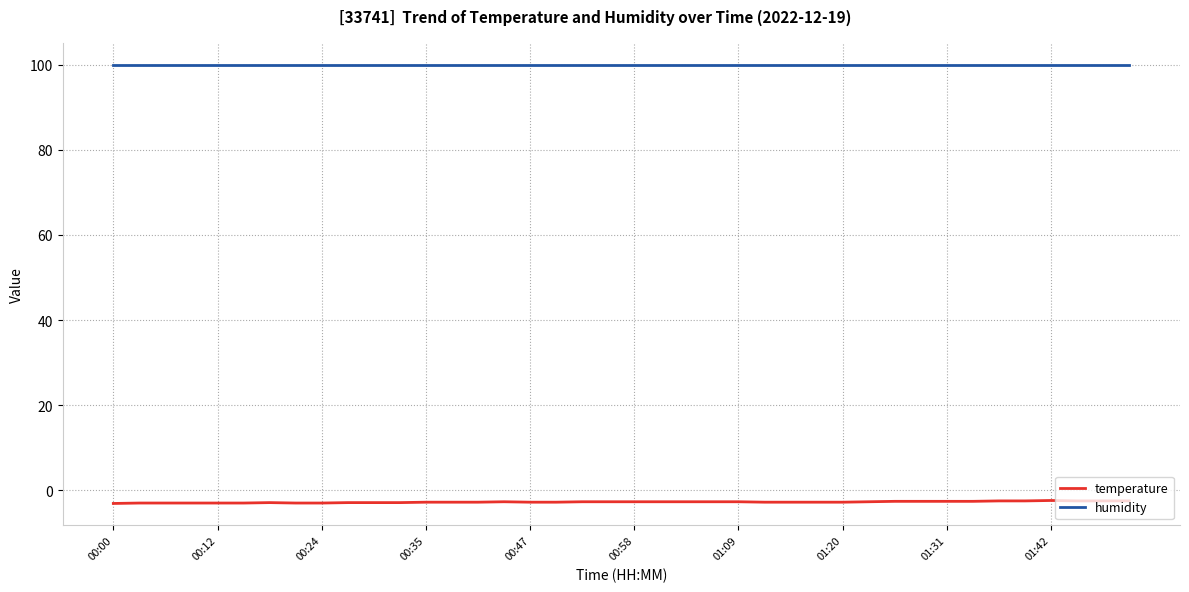

Which series has the largest total across all categories?

humidity